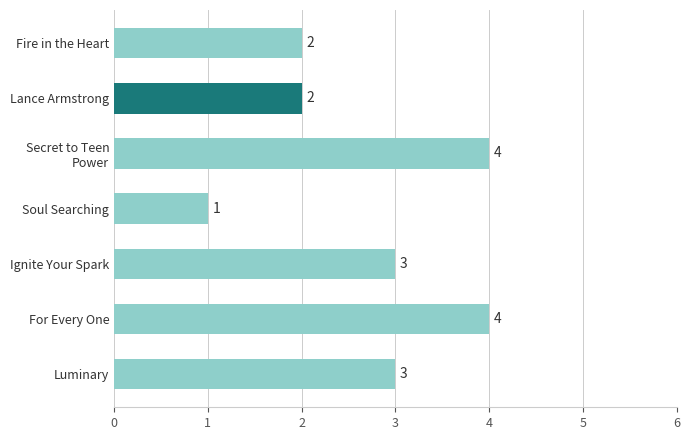

Does the chart contain any negative values?

No